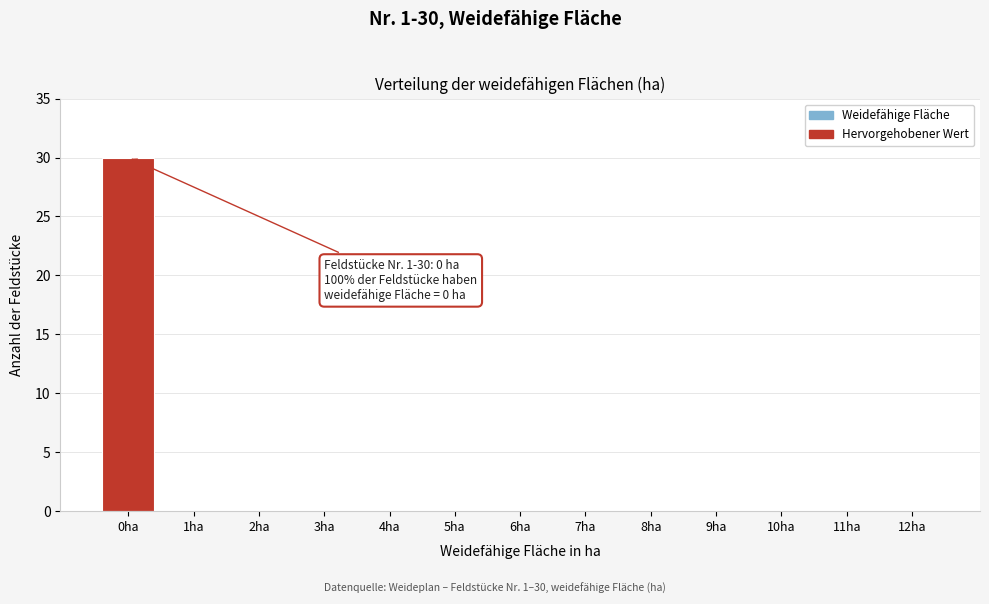

Reading right to left, extract all data points from this chart.

12ha=0	11ha=0	10ha=0	9ha=0	8ha=0	7ha=0	6ha=0	5ha=0	4ha=0	3ha=0	2ha=0	1ha=0	0ha=30